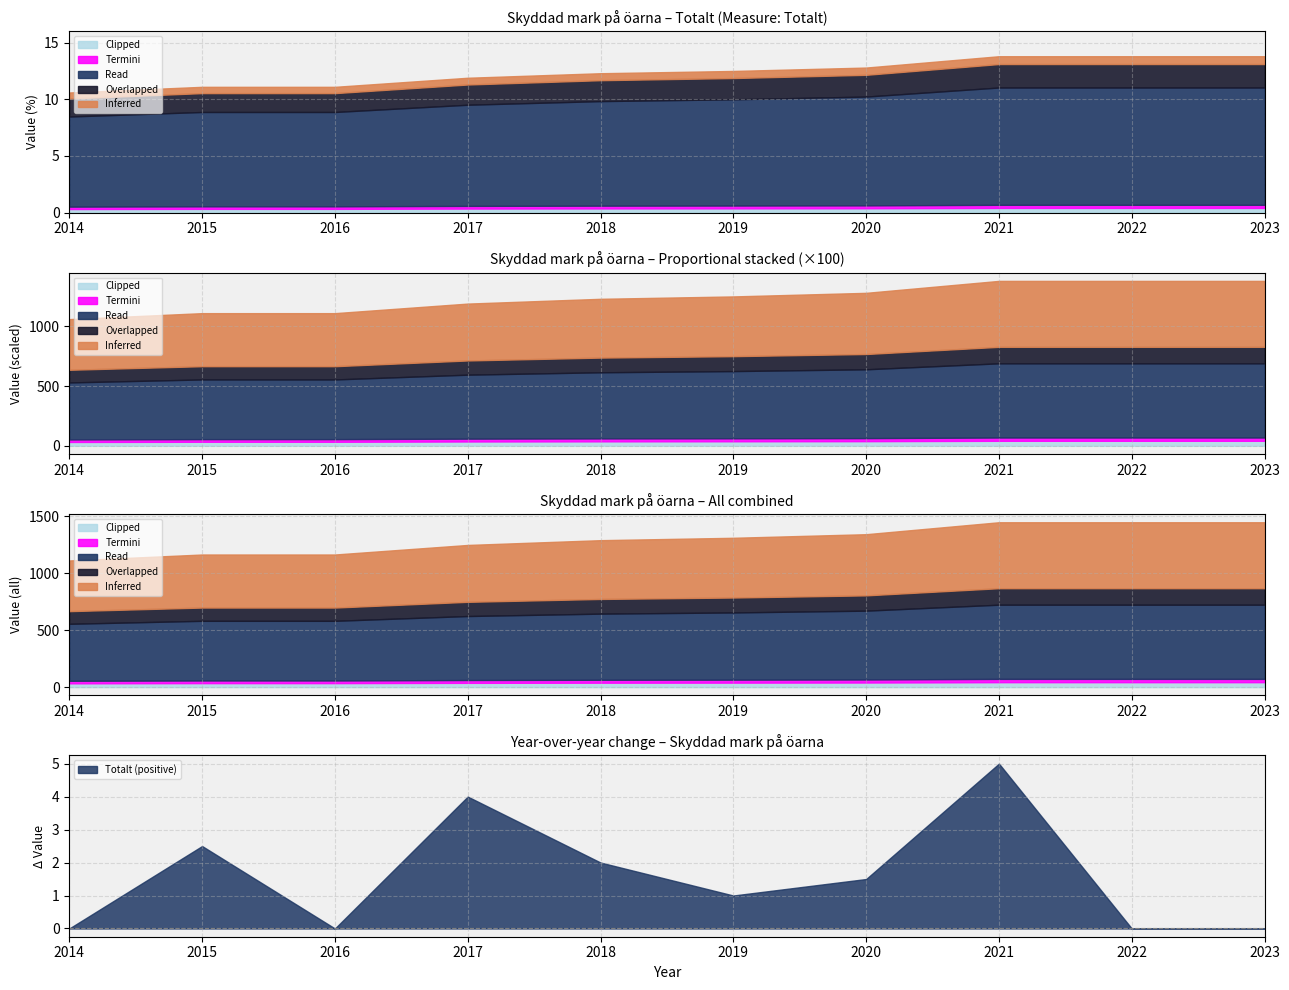

Rank the categories by value from highest to lowest.

2021, 2022, 2023, 2020, 2019, 2018, 2017, 2015, 2016, 2014